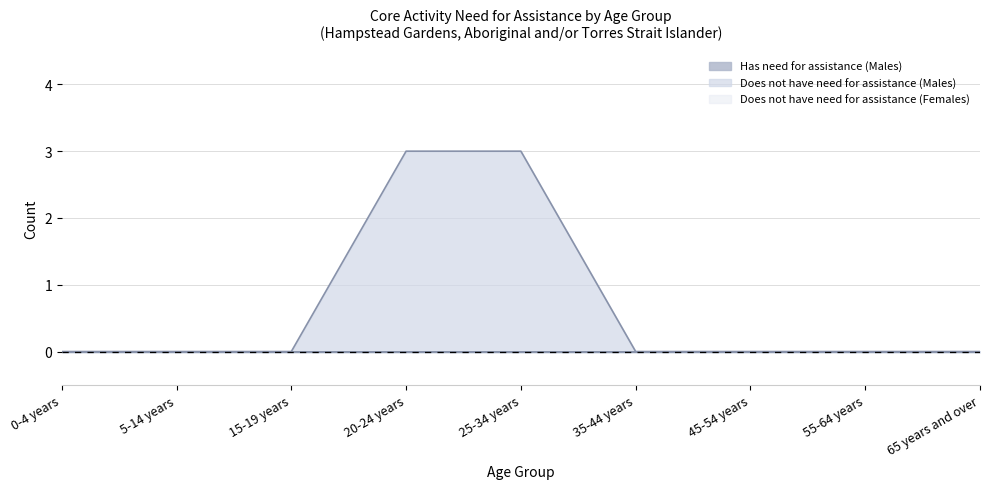

What is the label of the 6th point from the right?

20-24 years